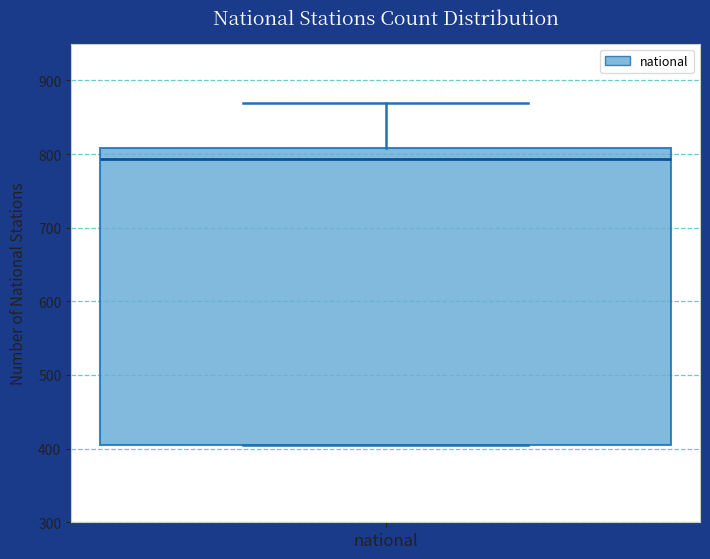

Transcribe this box plot: give where the median line is, the range the box spans, and where the two whiskers end, as read against the y-axis. The values are not printed on the chart, so give them approximately, as read against the axis.

median 790, box 410 to 810, whiskers 410 to 870